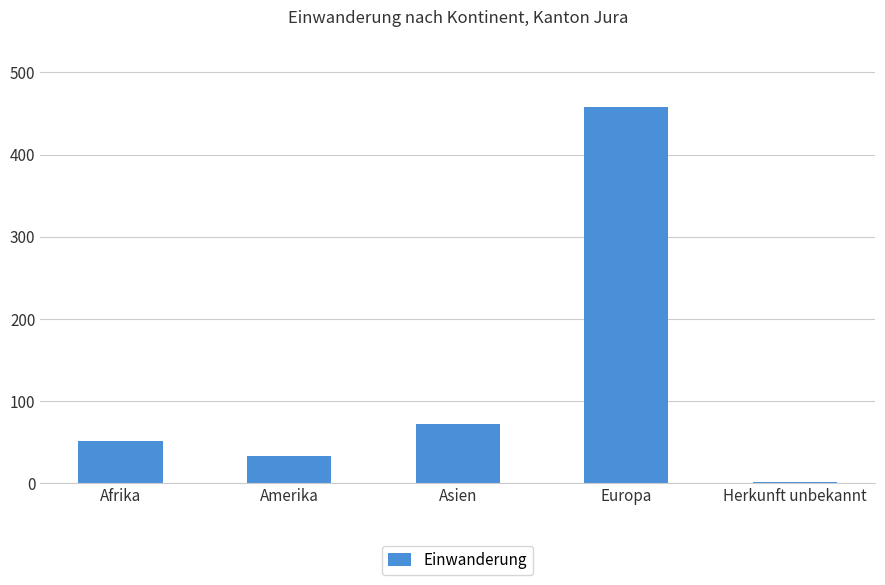

What is the greatest value displayed?

458